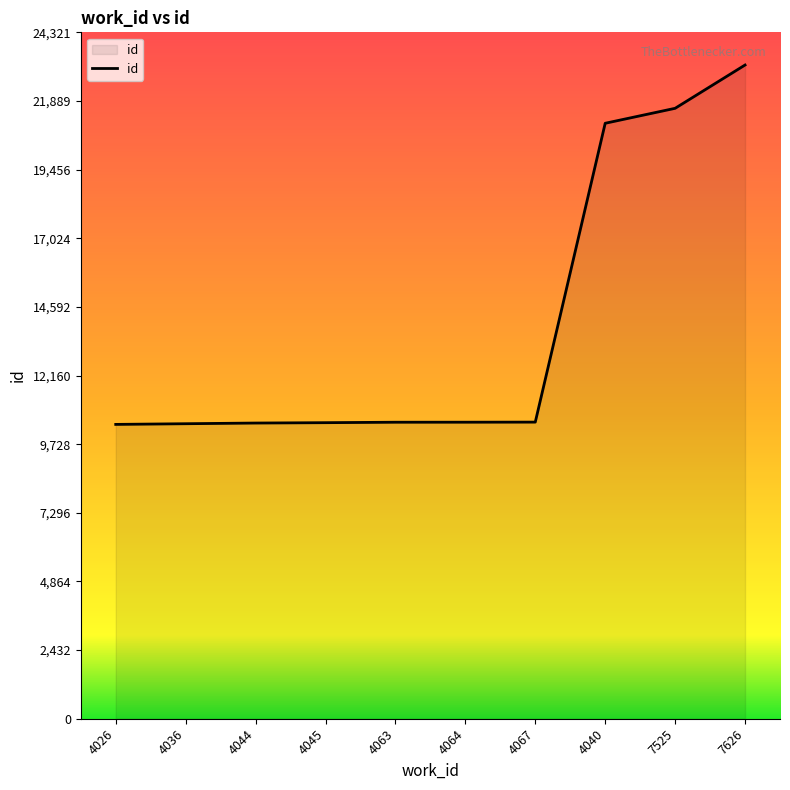

What is the ratio of the value at 4026 to the value at 7525?

0.5